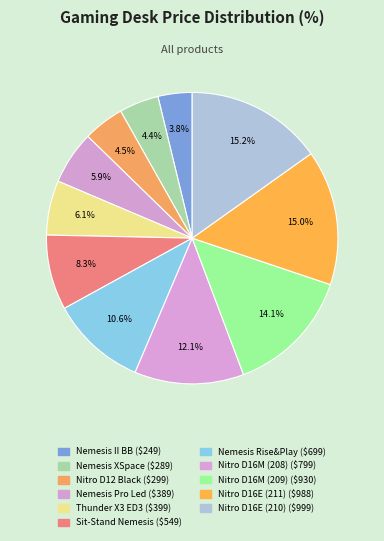

How many segments does this pie chart have?

11